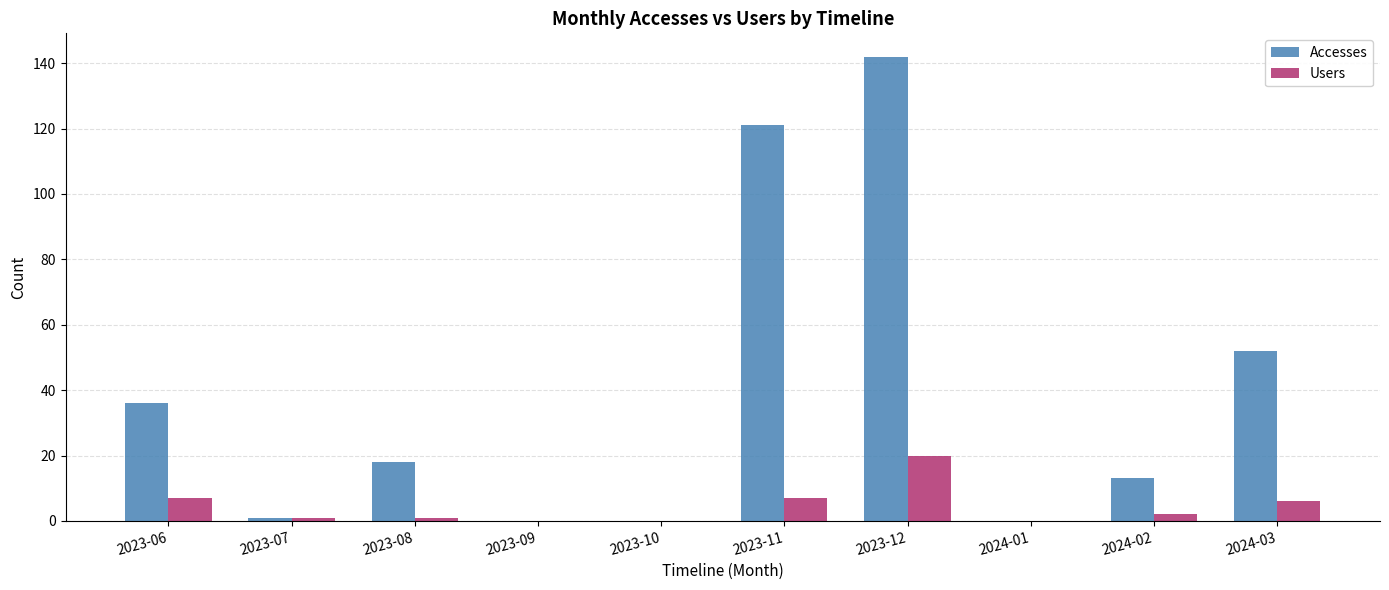

Between 2023-06 and 2024-02, which series saw the biggest shift?

Accesses